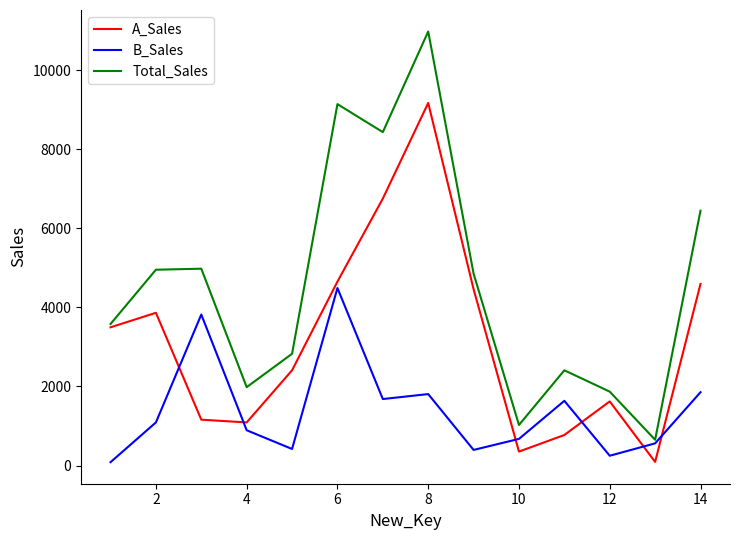

Which series has the widest spread of values?

Total_Sales